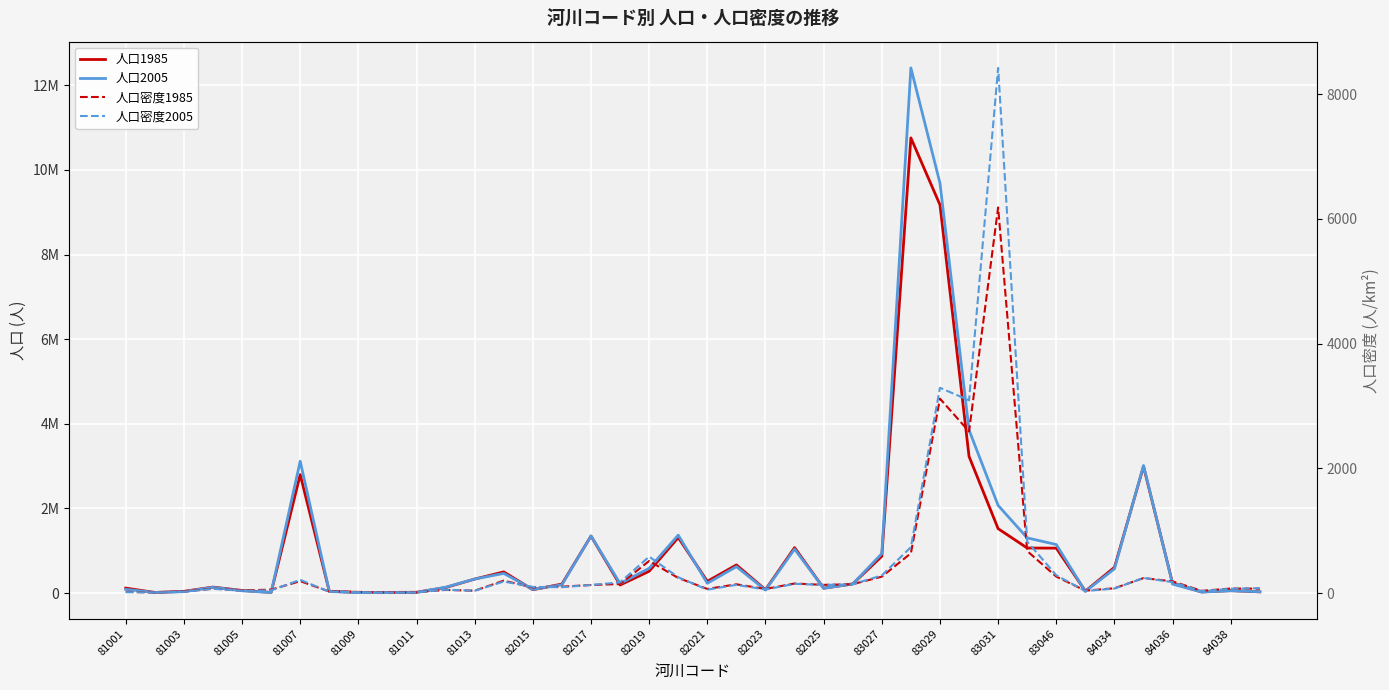

What is the value of the 人口密度2005 point at the 16th from the left?

95.9